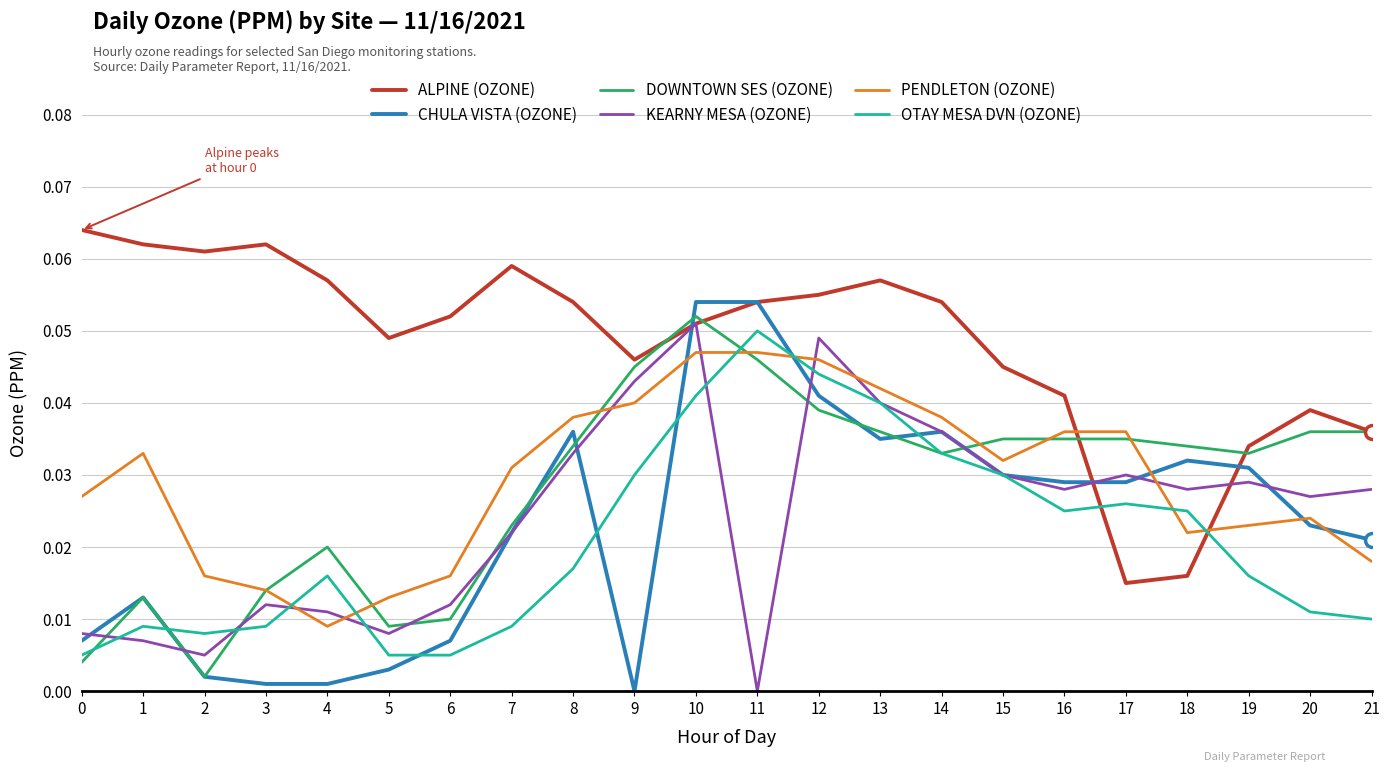

At which label does KEARNY MESA (OZONE) reach its minimum?

11